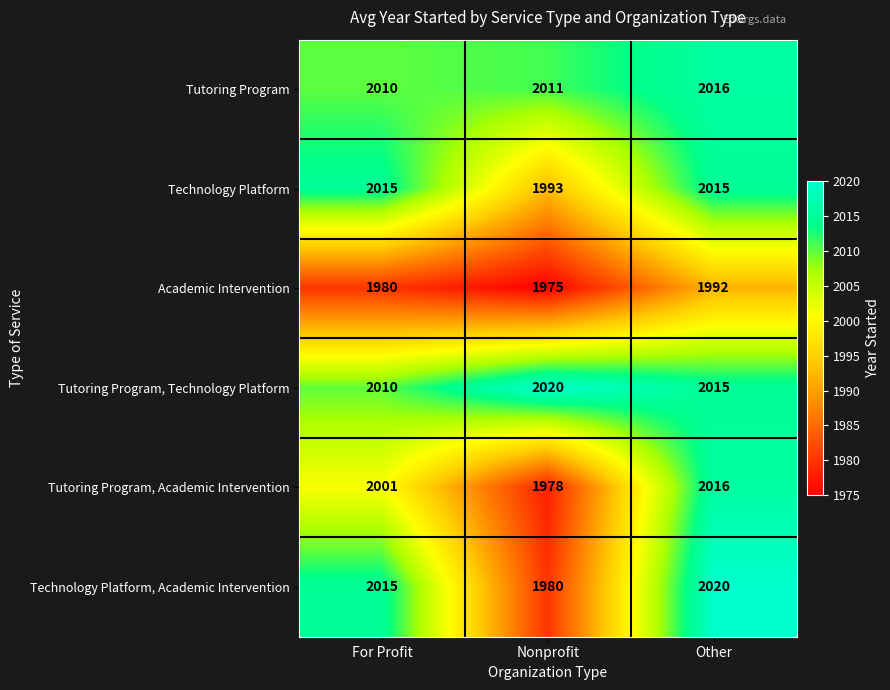

Which series has the largest total across all categories?

Tutoring Program, Technology Platform